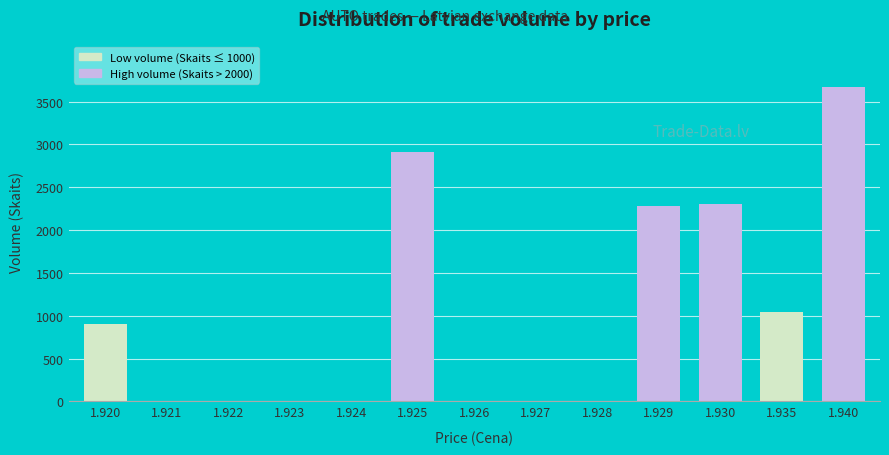

Count the number of data series in this chart.

1